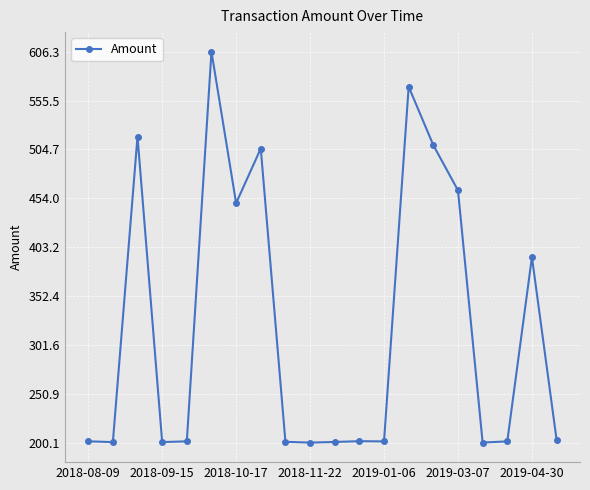

What is the value of the 1st point from the left?

201.4